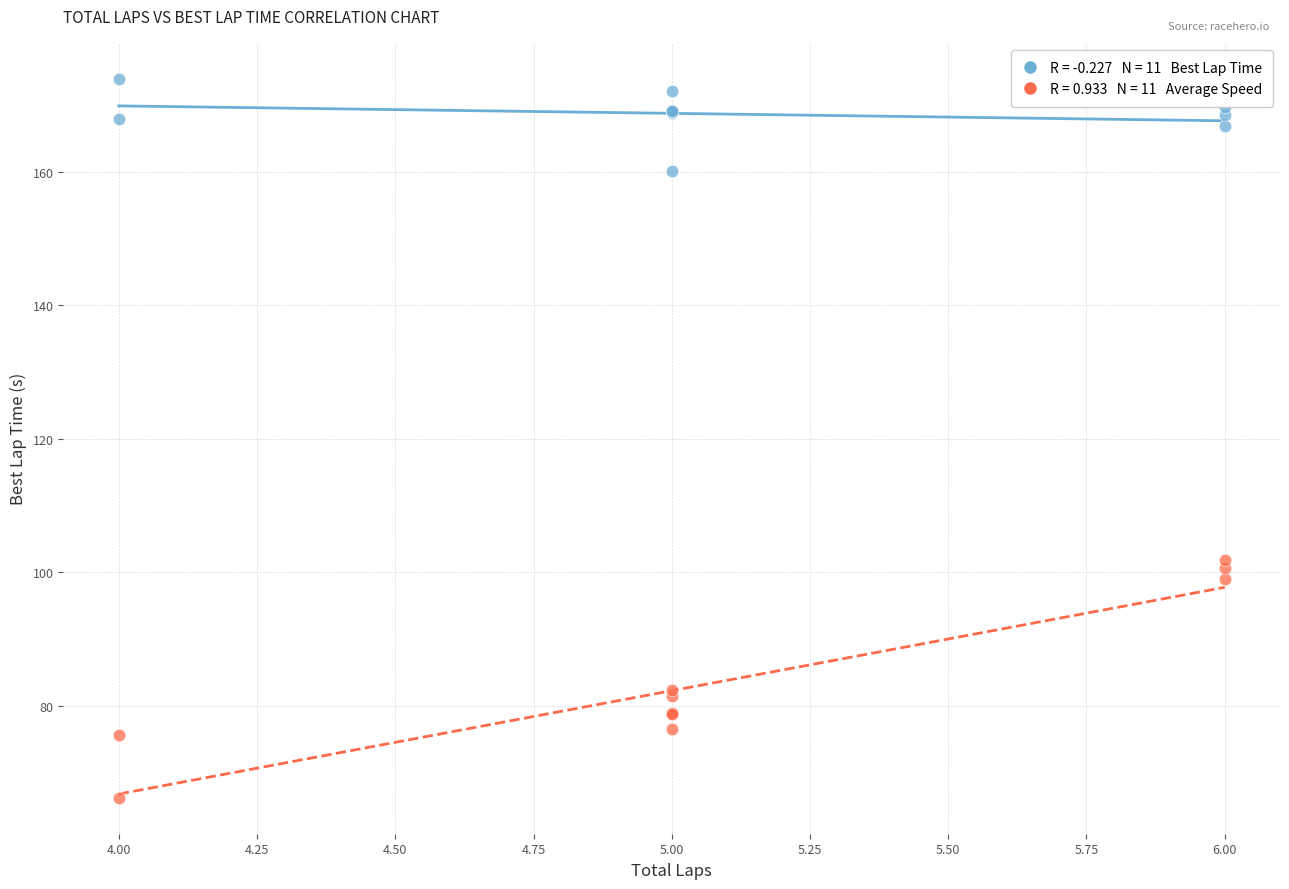

Across all series, what Y value is closest to 120?

101.9